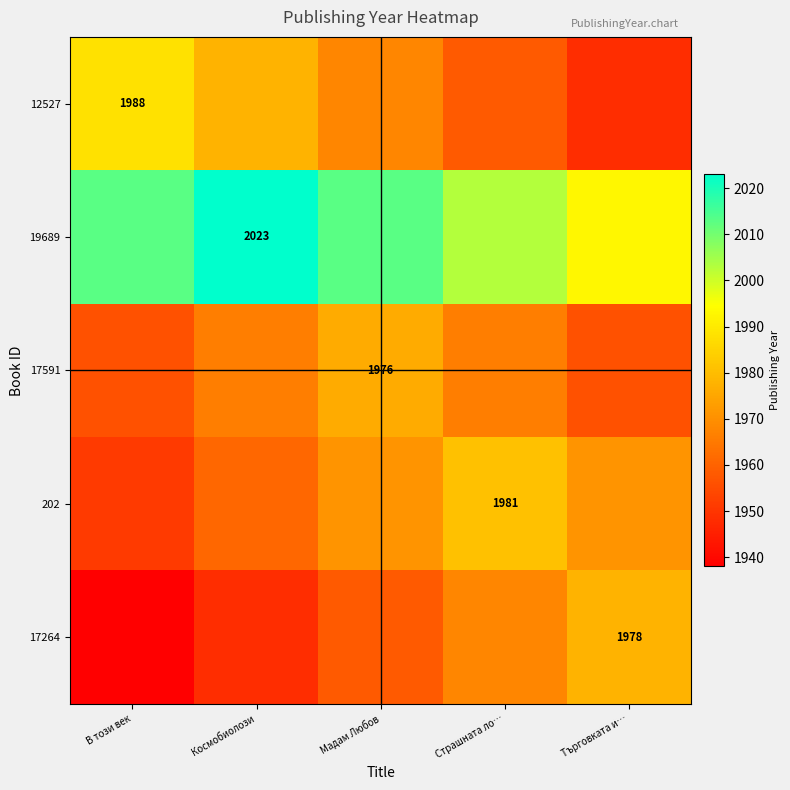

At how many categories does at least one series exceed 1982?

5